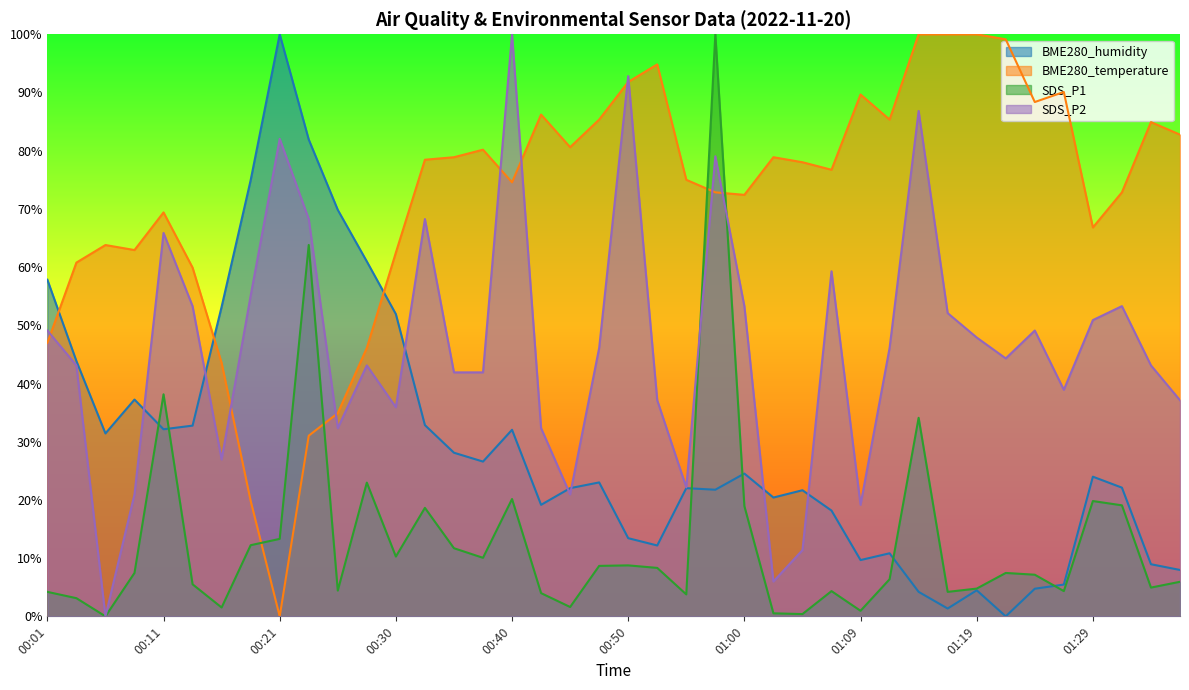

Where is BME280_humidity nearest to the value 50?

00:30